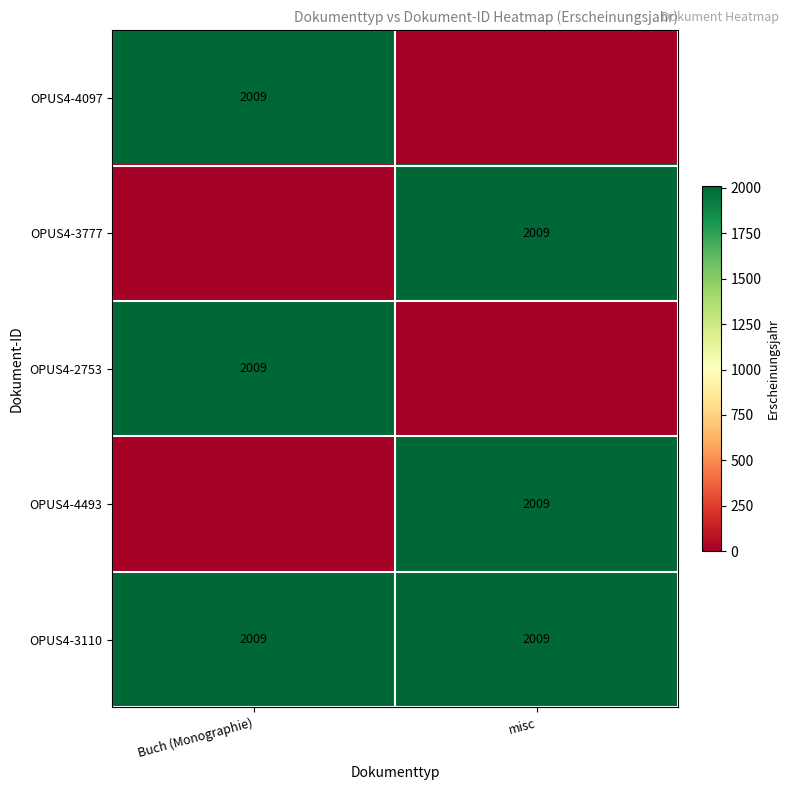

Which has a higher value, Buch (Monographie) or misc?

Buch (Monographie)